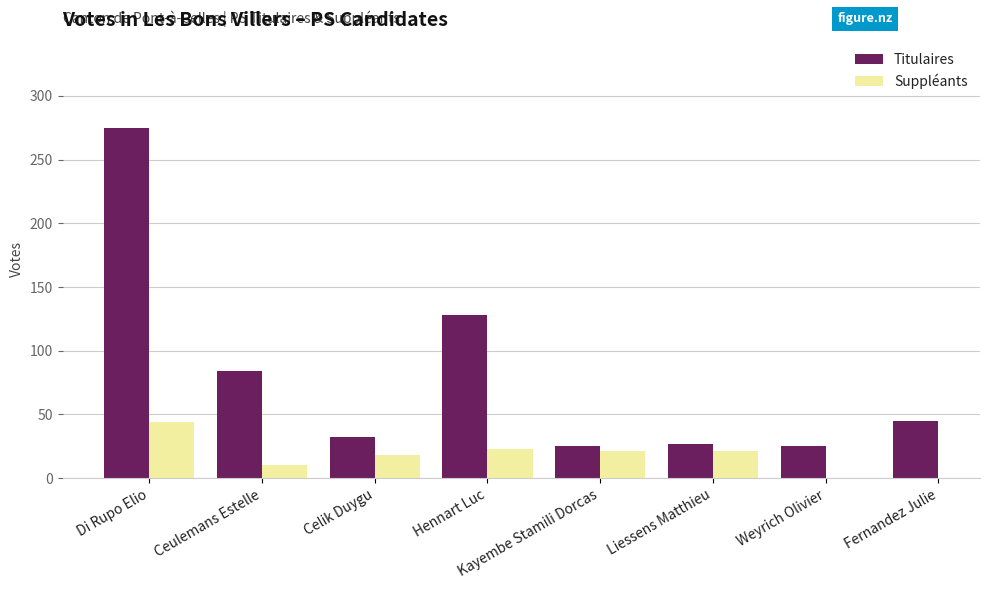

Between Liessens Matthieu and Hennart Luc, which is larger?

Hennart Luc